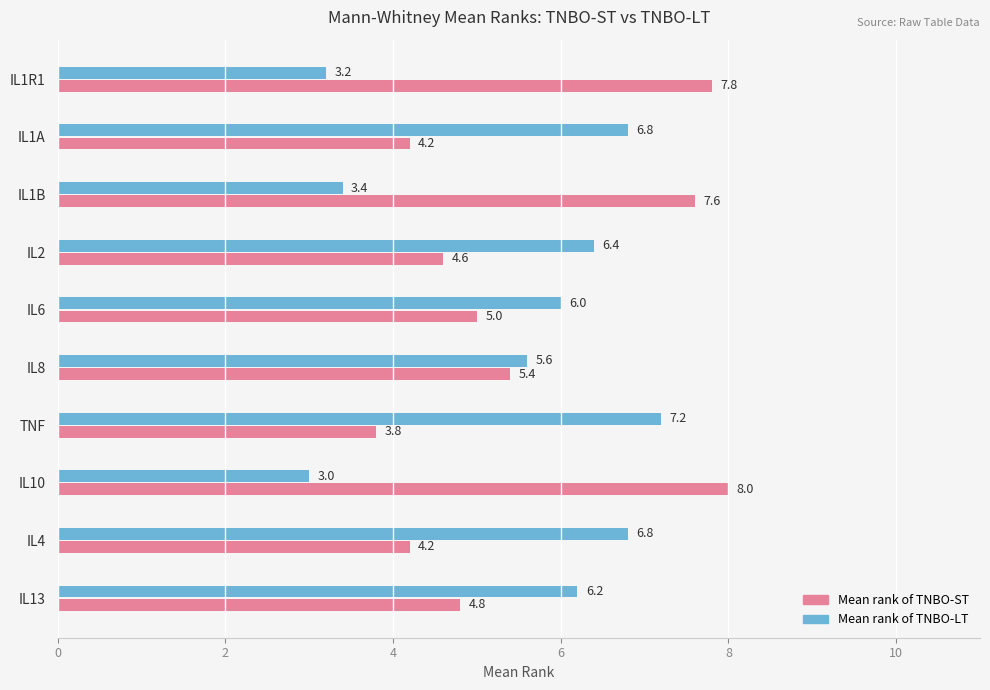

What is the difference between the maximum and minimum values in the Mean rank of TNBO-LT series?

4.2